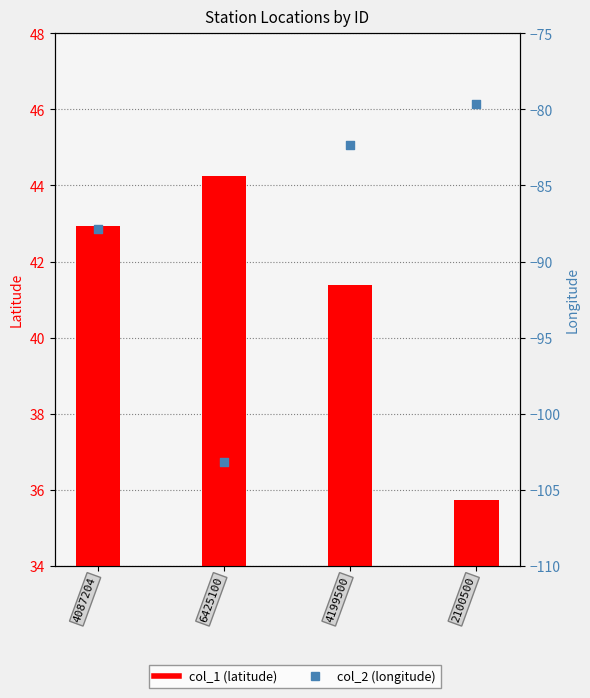

What are all the series names shown in the legend?

col_1 (latitude), col_2 (longitude)